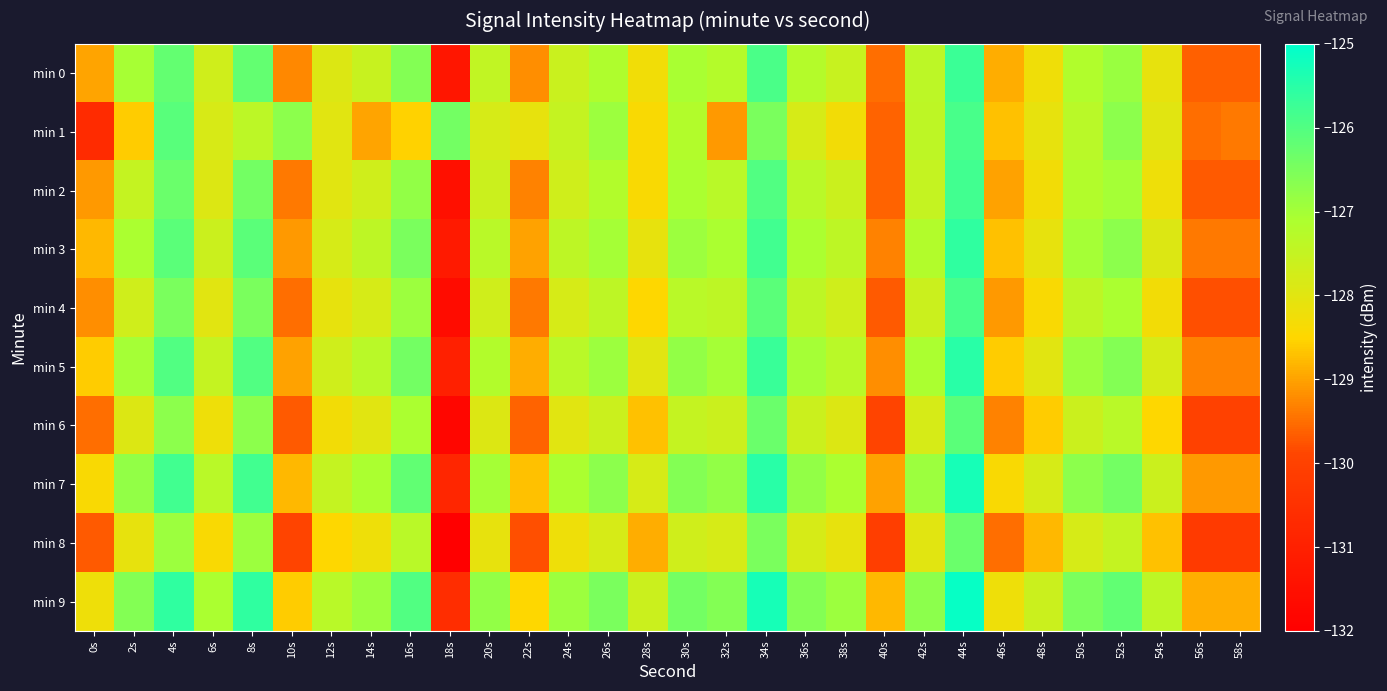

Reading left to right, what are all the values shown in this chart?

min 0: 0s=-129.0	2s=-127.0	4s=-126.2	6s=-127.7	8s=-126.2	10s=-129.3	12s=-127.9	14s=-127.6	16s=-126.6	18s=-131.3	20s=-127.5	22s=-129.2	24s=-127.6	26s=-127.1	28s=-128.3	30s=-127.1	32s=-127.2	34s=-125.9	36s=-127.2	38s=-127.5	40s=-129.5	42s=-127.4	44s=-125.7	46s=-128.9	48s=-128.2	50s=-127.2	52s=-126.9	54s=-128.1	56s=-129.6	58s=-129.6
min 1: 0s=-130.7	2s=-128.6	4s=-126.1	6s=-127.8	8s=-127.4	10s=-126.7	12s=-128.0	14s=-129.0	16s=-128.5	18s=-126.4	20s=-127.8	22s=-128.1	24s=-127.5	26s=-126.9	28s=-128.4	30s=-127.2	32s=-129.1	34s=-126.5	36s=-127.8	38s=-128.3	40s=-129.6	42s=-127.4	44s=-125.9	46s=-128.7	48s=-128.1	50s=-127.3	52s=-126.7	54s=-128.0	56s=-129.5	58s=-129.4
min 2: 0s=-129.1	2s=-127.5	4s=-126.3	6s=-127.9	8s=-126.4	10s=-129.4	12s=-128.0	14s=-127.7	16s=-126.8	18s=-131.5	20s=-127.6	22s=-129.3	24s=-127.7	26s=-127.2	28s=-128.4	30s=-127.1	32s=-127.3	34s=-126.0	36s=-127.3	38s=-127.6	40s=-129.6	42s=-127.5	44s=-125.8	46s=-129.0	48s=-128.3	50s=-127.2	52s=-127.0	54s=-128.2	56s=-129.7	58s=-129.7
min 3: 0s=-128.8	2s=-127.1	4s=-126.1	6s=-127.6	8s=-126.1	10s=-129.1	12s=-127.8	14s=-127.4	16s=-126.5	18s=-131.2	20s=-127.3	22s=-129.0	24s=-127.4	26s=-127.0	28s=-128.1	30s=-126.9	32s=-127.1	34s=-125.8	36s=-127.1	38s=-127.4	40s=-129.3	42s=-127.2	44s=-125.6	46s=-128.7	48s=-128.1	50s=-127.0	52s=-126.7	54s=-127.9	56s=-129.4	58s=-129.4
min 4: 0s=-129.2	2s=-127.7	4s=-126.5	6s=-128.0	8s=-126.5	10s=-129.5	12s=-128.1	14s=-127.8	16s=-126.9	18s=-131.6	20s=-127.7	22s=-129.4	24s=-127.8	26s=-127.4	28s=-128.5	30s=-127.3	32s=-127.4	34s=-126.1	36s=-127.4	38s=-127.7	40s=-129.7	42s=-127.6	44s=-125.9	46s=-129.1	48s=-128.4	50s=-127.4	52s=-127.1	54s=-128.3	56s=-129.8	58s=-129.8
min 5: 0s=-128.6	2s=-127.0	4s=-126.0	6s=-127.5	8s=-126.0	10s=-129.0	12s=-127.7	14s=-127.3	16s=-126.4	18s=-131.0	20s=-127.2	22s=-128.9	24s=-127.3	26s=-126.9	28s=-128.0	30s=-126.8	32s=-127.0	34s=-125.7	36s=-127.0	38s=-127.3	40s=-129.2	42s=-127.1	44s=-125.5	46s=-128.6	48s=-128.0	50s=-126.9	52s=-126.6	54s=-127.8	56s=-129.3	58s=-129.3
min 6: 0s=-129.5	2s=-127.9	4s=-126.7	6s=-128.2	8s=-126.7	10s=-129.7	12s=-128.3	14s=-128.0	16s=-127.1	18s=-131.8	20s=-127.9	22s=-129.6	24s=-128.0	26s=-127.6	28s=-128.7	30s=-127.5	32s=-127.6	34s=-126.3	36s=-127.6	38s=-127.9	40s=-129.9	42s=-127.8	44s=-126.1	46s=-129.3	48s=-128.6	50s=-127.6	52s=-127.3	54s=-128.5	56s=-130.0	58s=-130.0
min 7: 0s=-128.4	2s=-126.8	4s=-125.8	6s=-127.3	8s=-125.8	10s=-128.8	12s=-127.5	14s=-127.1	16s=-126.2	18s=-130.8	20s=-127.0	22s=-128.7	24s=-127.1	26s=-126.7	28s=-127.8	30s=-126.6	32s=-126.8	34s=-125.5	36s=-126.8	38s=-127.1	40s=-129.0	42s=-126.9	44s=-125.3	46s=-128.4	48s=-127.8	50s=-126.7	52s=-126.4	54s=-127.6	56s=-129.1	58s=-129.1
min 8: 0s=-129.7	2s=-128.1	4s=-126.9	6s=-128.4	8s=-126.9	10s=-129.9	12s=-128.5	14s=-128.2	16s=-127.3	18s=-132.0	20s=-128.1	22s=-129.8	24s=-128.2	26s=-127.8	28s=-128.9	30s=-127.7	32s=-127.8	34s=-126.5	36s=-127.8	38s=-128.1	40s=-130.1	42s=-128.0	44s=-126.3	46s=-129.5	48s=-128.8	50s=-127.8	52s=-127.5	54s=-128.7	56s=-130.2	58s=-130.2
min 9: 0s=-128.2	2s=-126.6	4s=-125.6	6s=-127.1	8s=-125.6	10s=-128.6	12s=-127.3	14s=-126.9	16s=-126.0	18s=-130.6	20s=-126.8	22s=-128.5	24s=-126.9	26s=-126.5	28s=-127.6	30s=-126.4	32s=-126.6	34s=-125.3	36s=-126.6	38s=-126.9	40s=-128.8	42s=-126.7	44s=-125.1	46s=-128.2	48s=-127.6	50s=-126.5	52s=-126.2	54s=-127.4	56s=-128.9	58s=-128.9